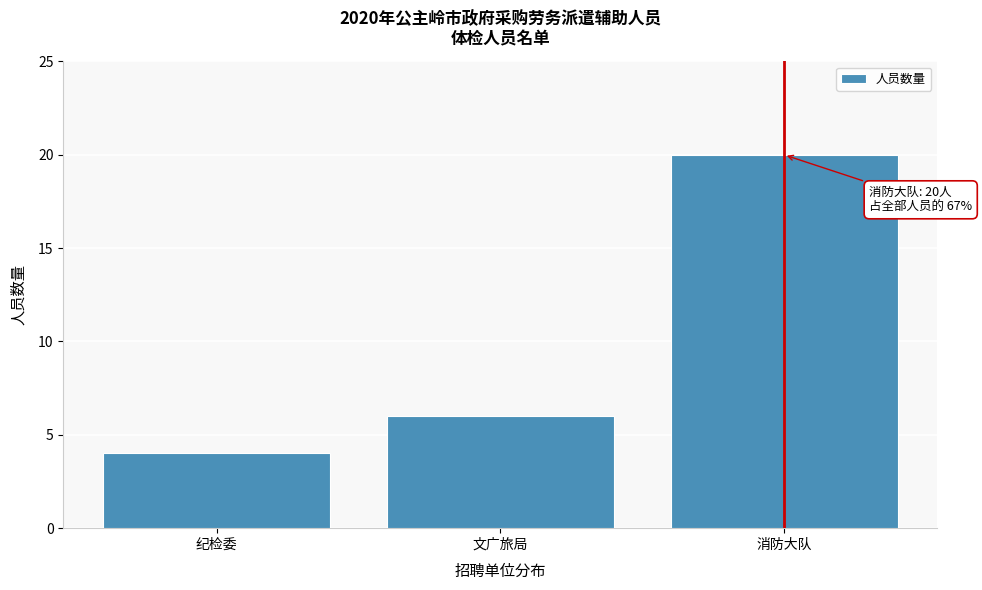

Reading left to right, list all the values displayed in this chart.

4	6	20